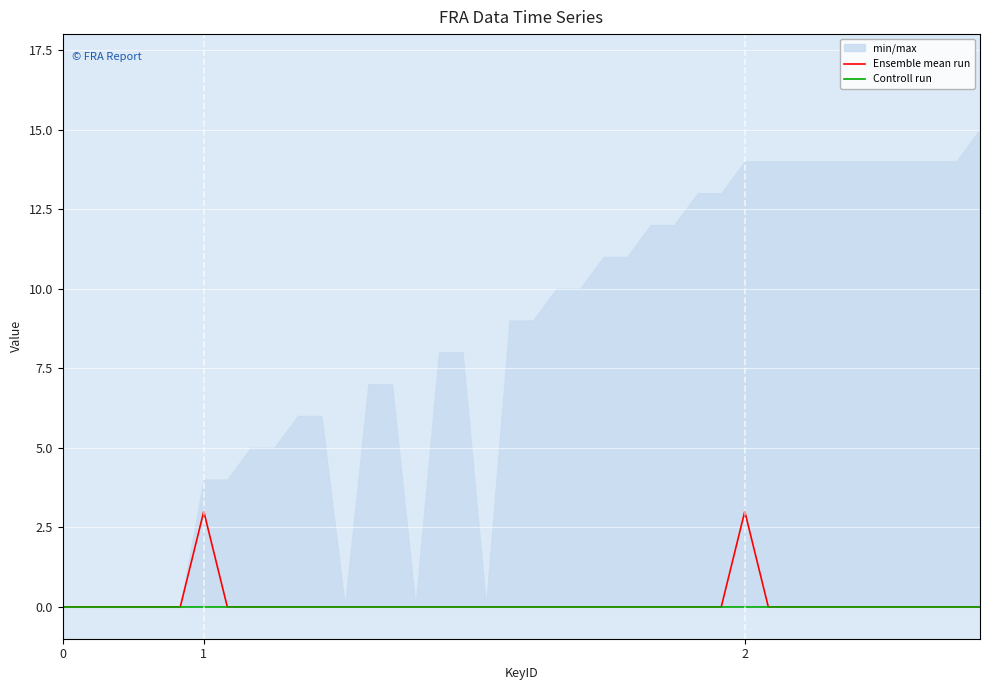

List the series in order of their peak value, lowest first.

Controll run, Ensemble mean run